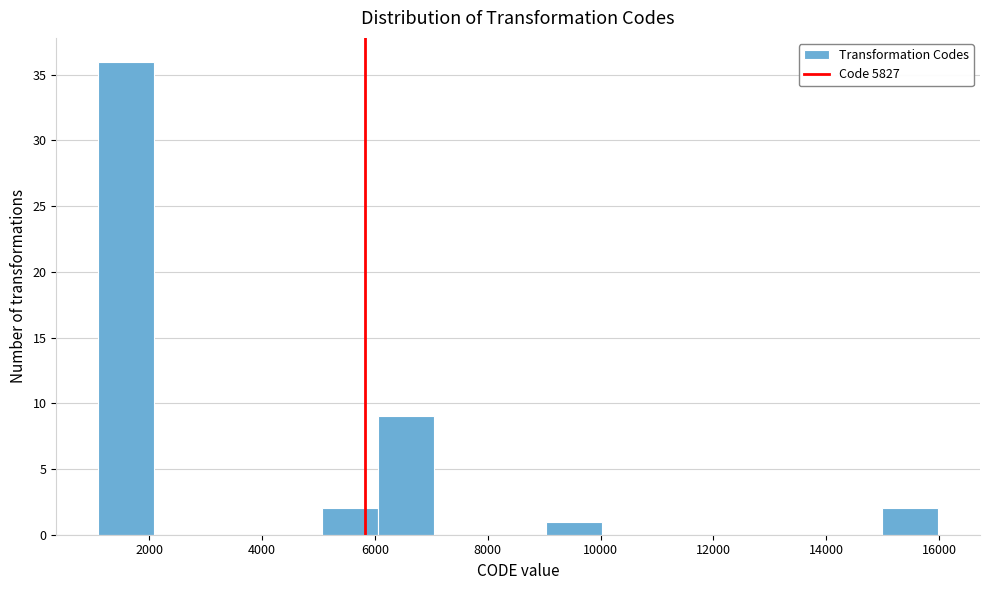

Over which range of the x-axis is the bar tallest?

1200 to 2000